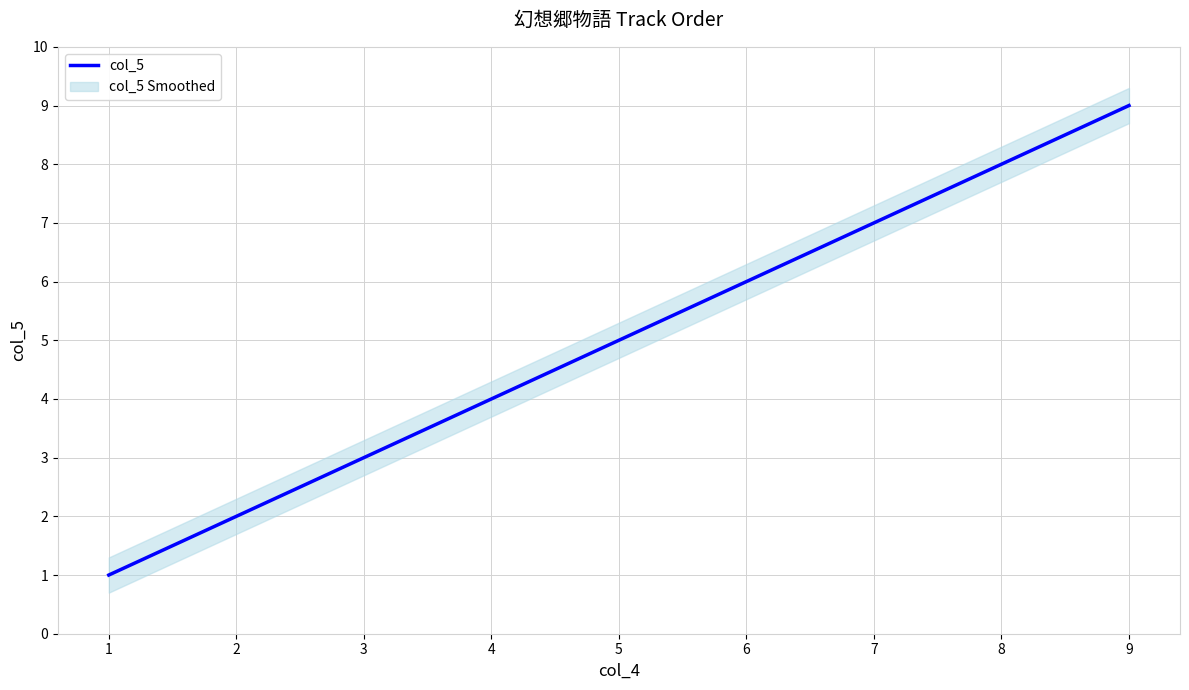

The chart shows a value of 3 at 5. True or false?

False